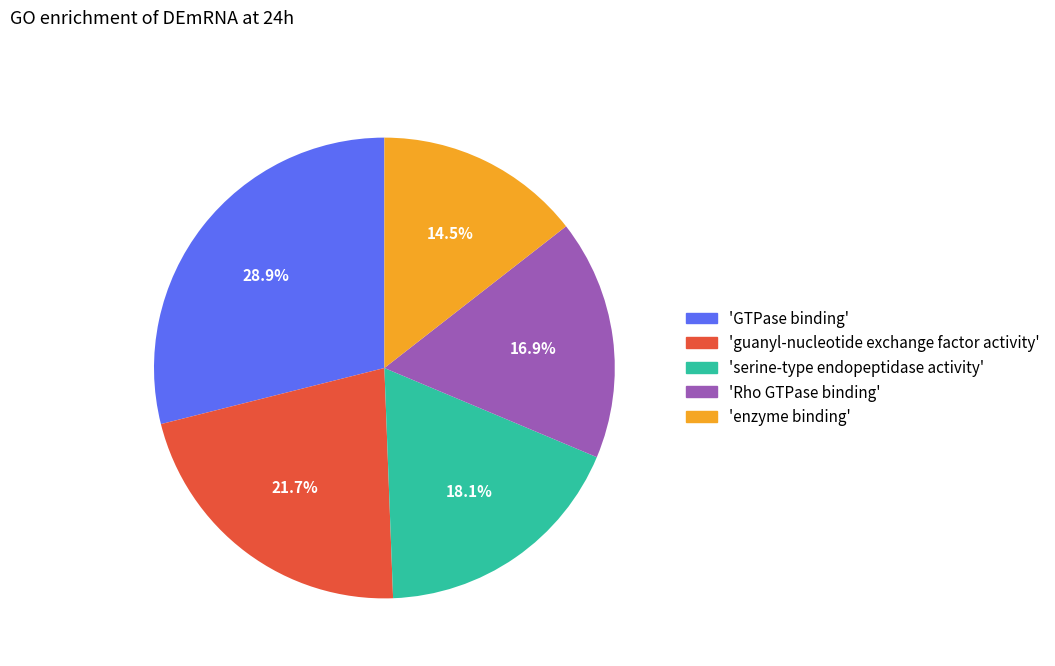

Does any single category account for the majority?

No